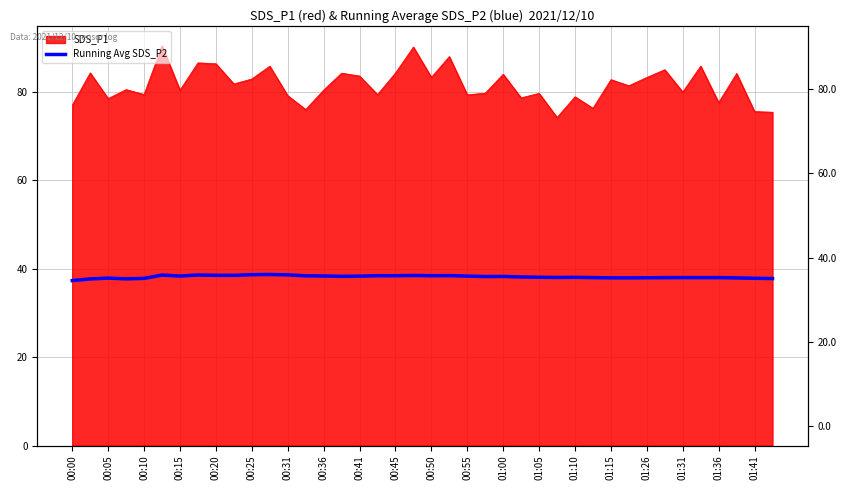

What position from the left is 01:15?

31